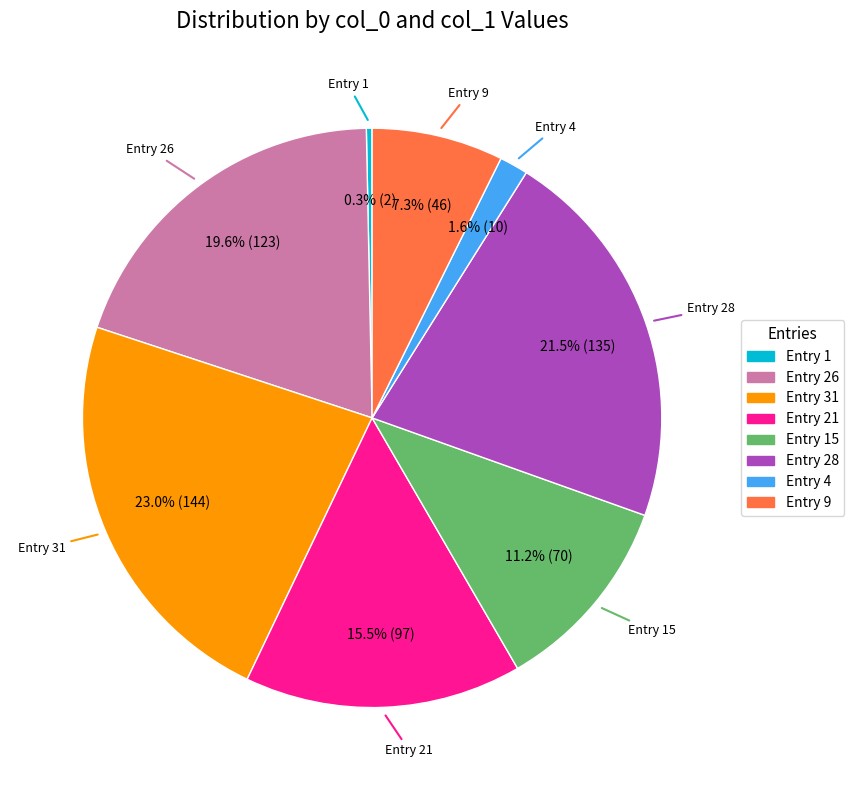

Rank the categories by value from lowest to highest.

Entry 1, Entry 4, Entry 9, Entry 15, Entry 21, Entry 26, Entry 28, Entry 31